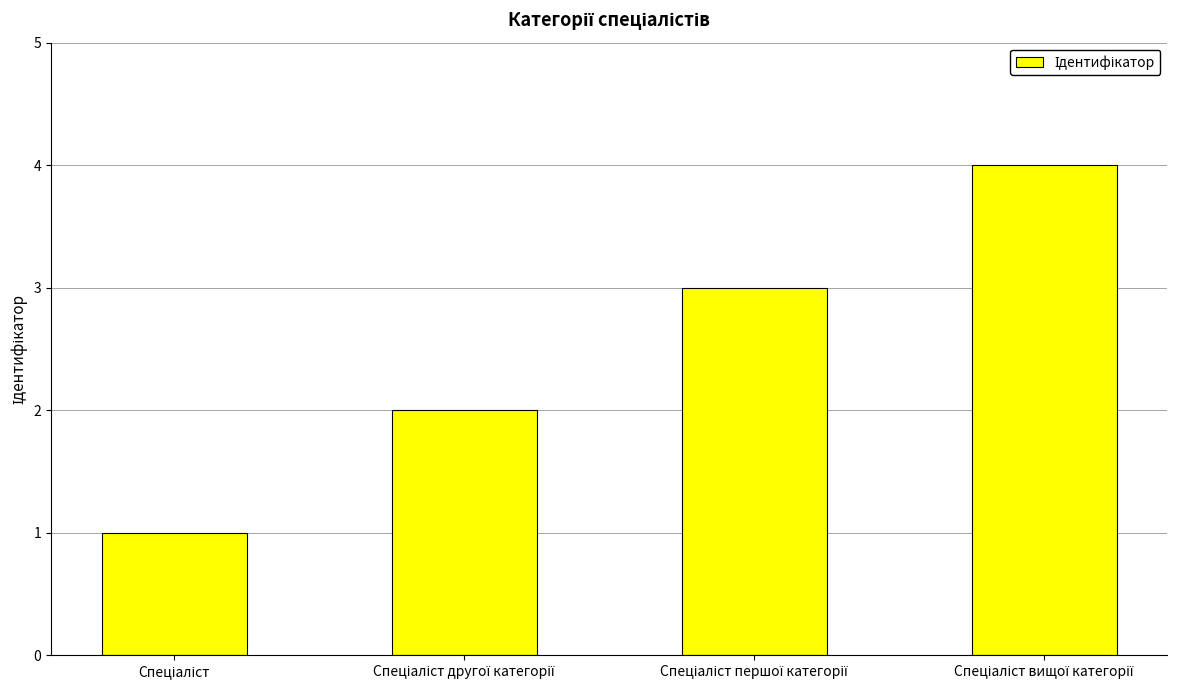

What is the difference between the maximum and minimum values?

3